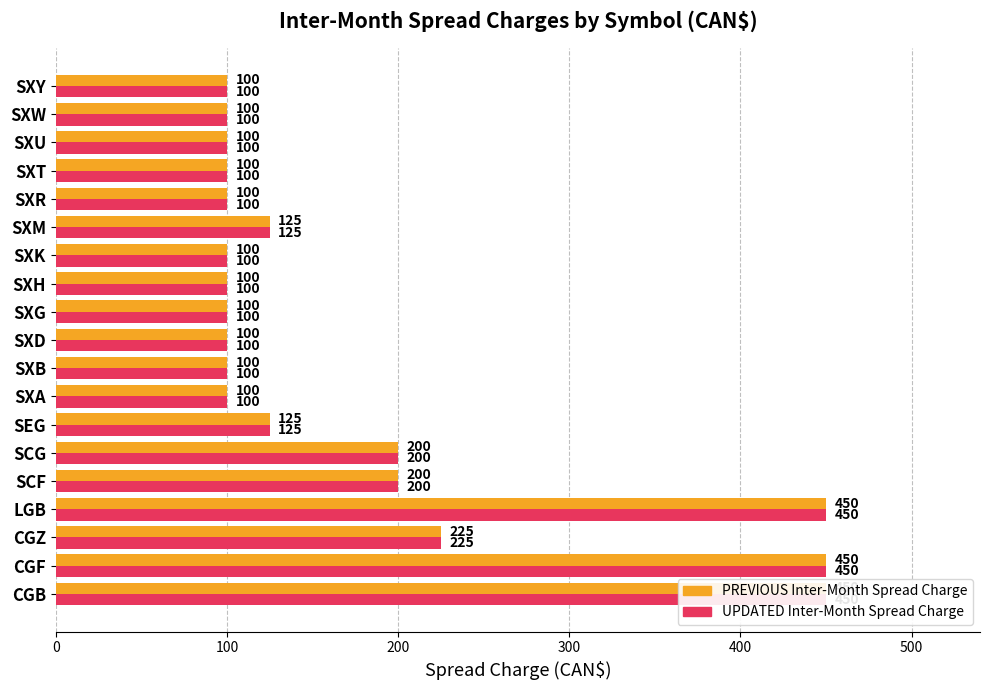

True or false: UPDATED Inter-Month Spread Charge has a value of 65 at SCG.

False